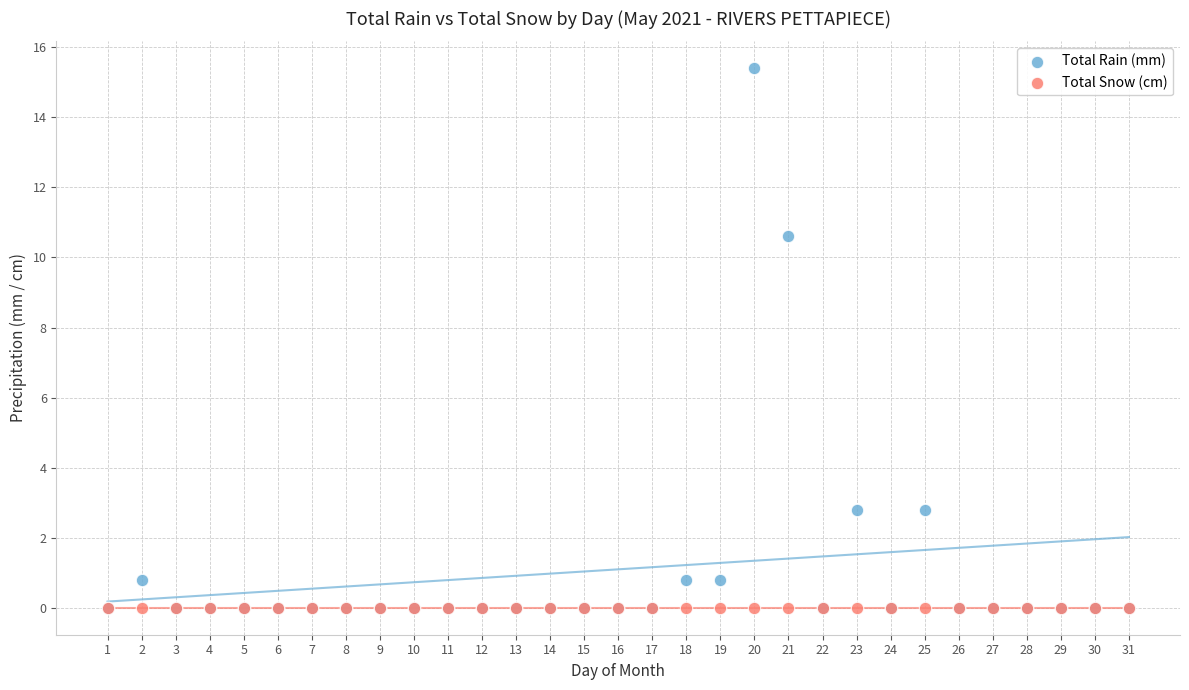

What are all the series names shown in the legend?

Total Rain (mm), Total Snow (cm)